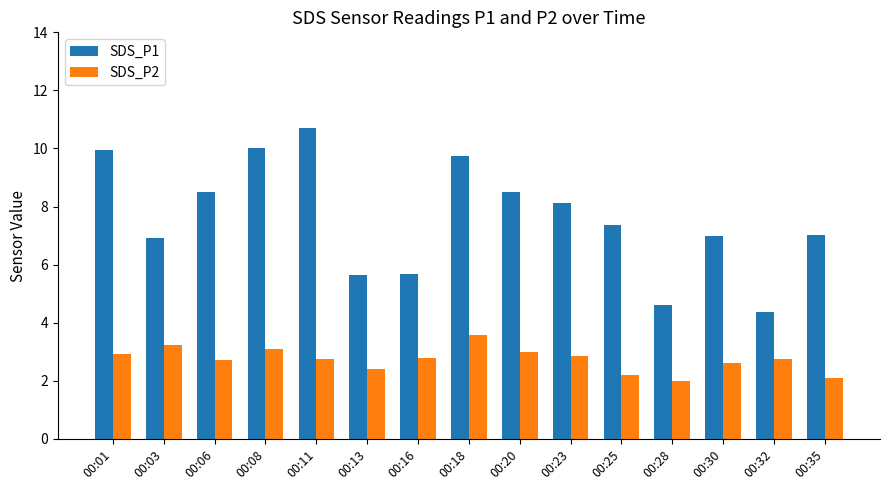

The value of SDS_P2 at 00:08 is 3.1. True or false?

True